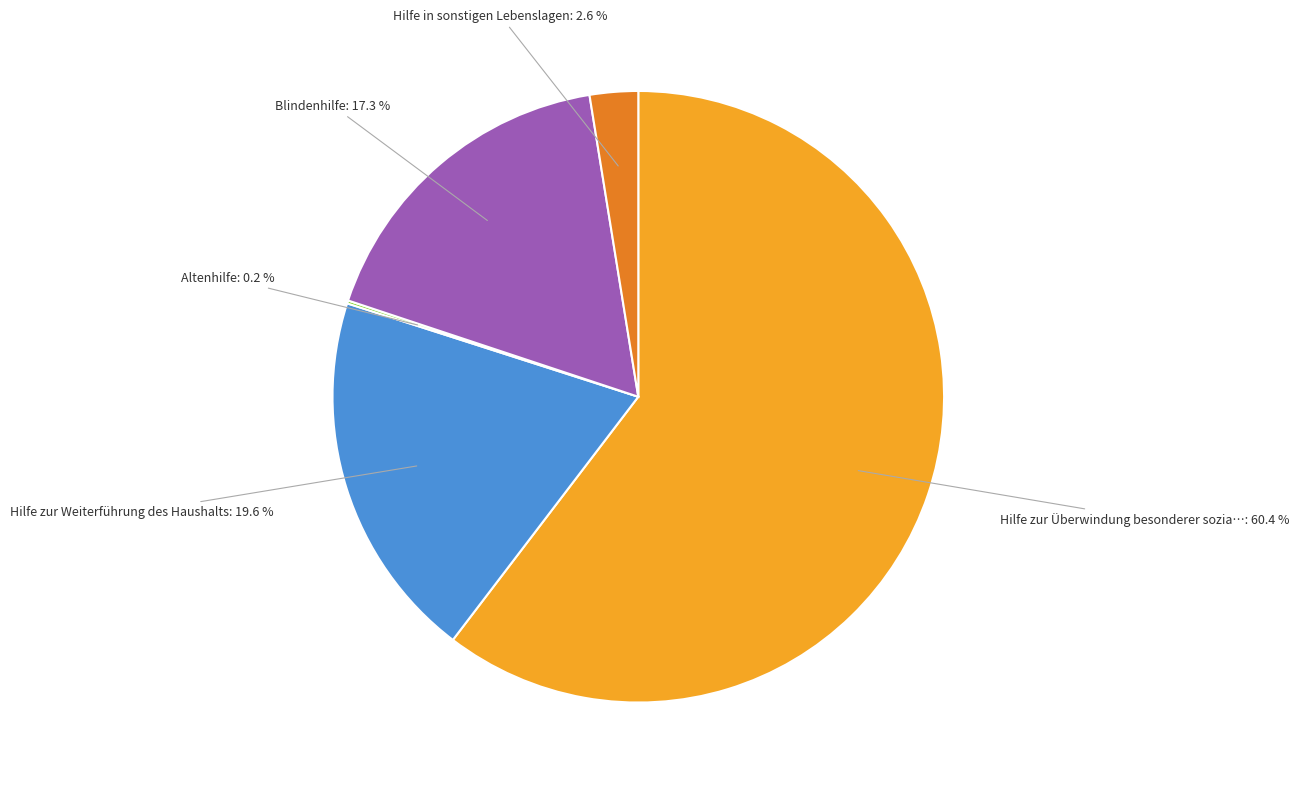

Is there a majority slice in this chart?

Yes